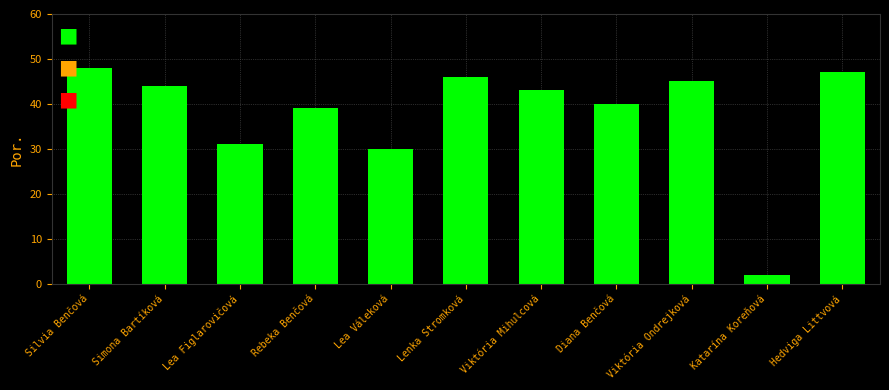

How many values are below 43?

5